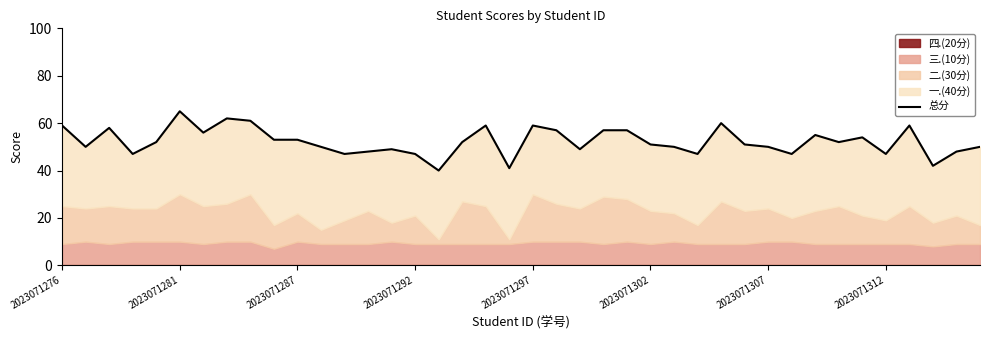

What is the minimum value shown in the chart?

40